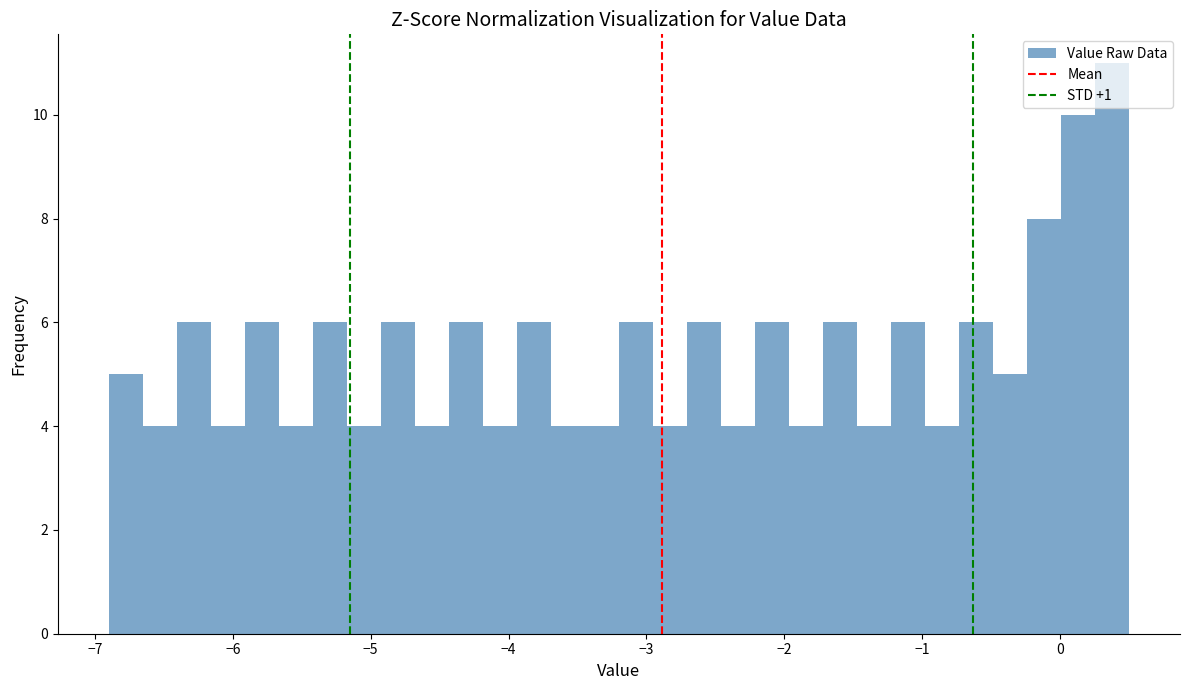

Around what value on the x-axis is the tallest bar? Give the approximate position of its centre, as read against the axis.

0.4